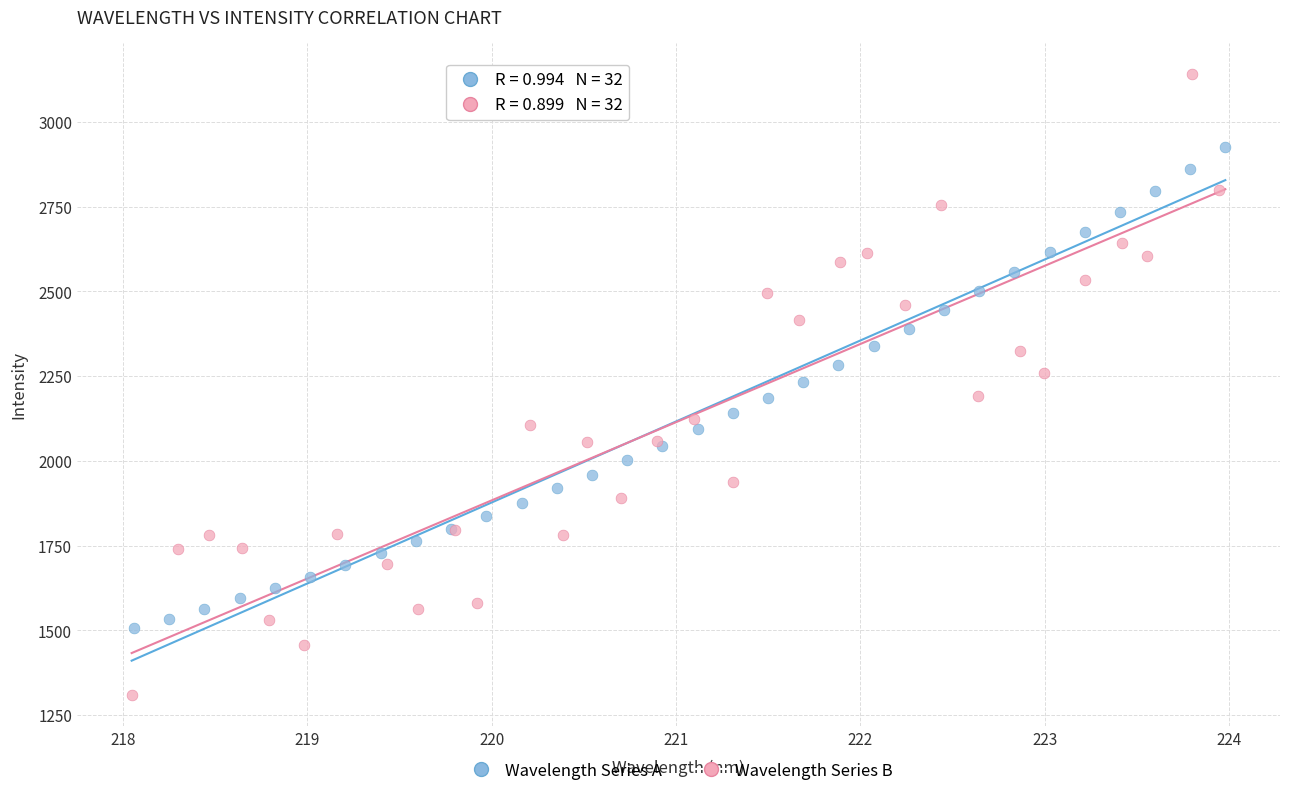

Which series reaches the maximum Y coordinate?

Wavelength Series B